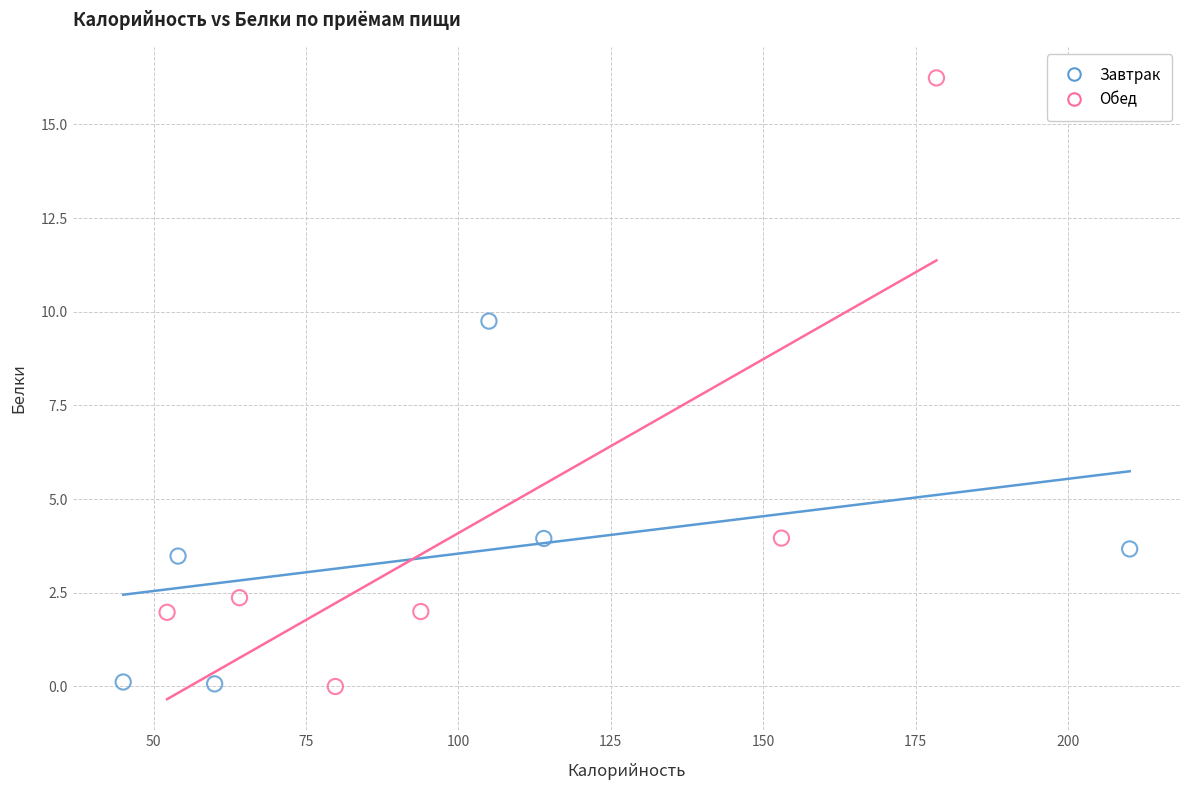

Which series reaches the maximum Y coordinate?

Обед